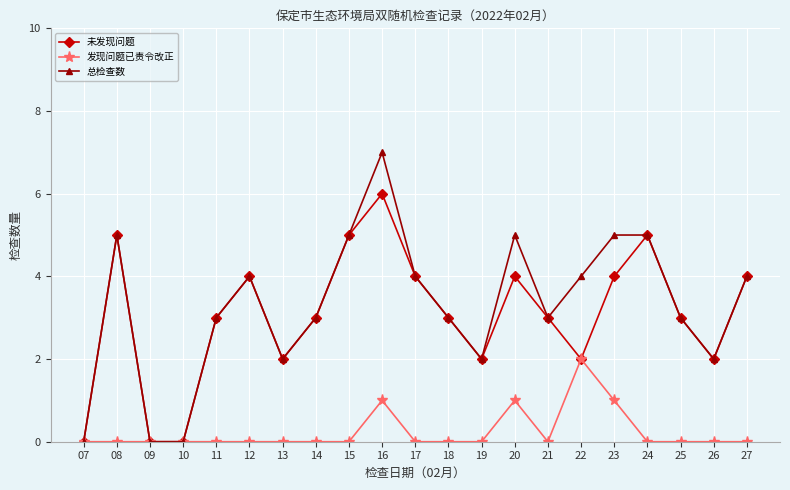

Where is the first local maximum for 未发现问题?

08